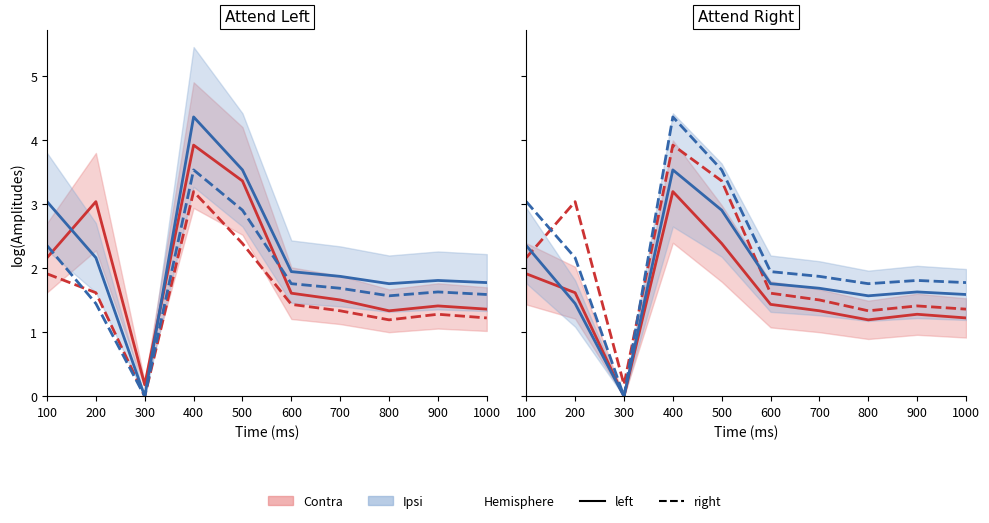

Does the chart display data point markers on the line(s)?

No